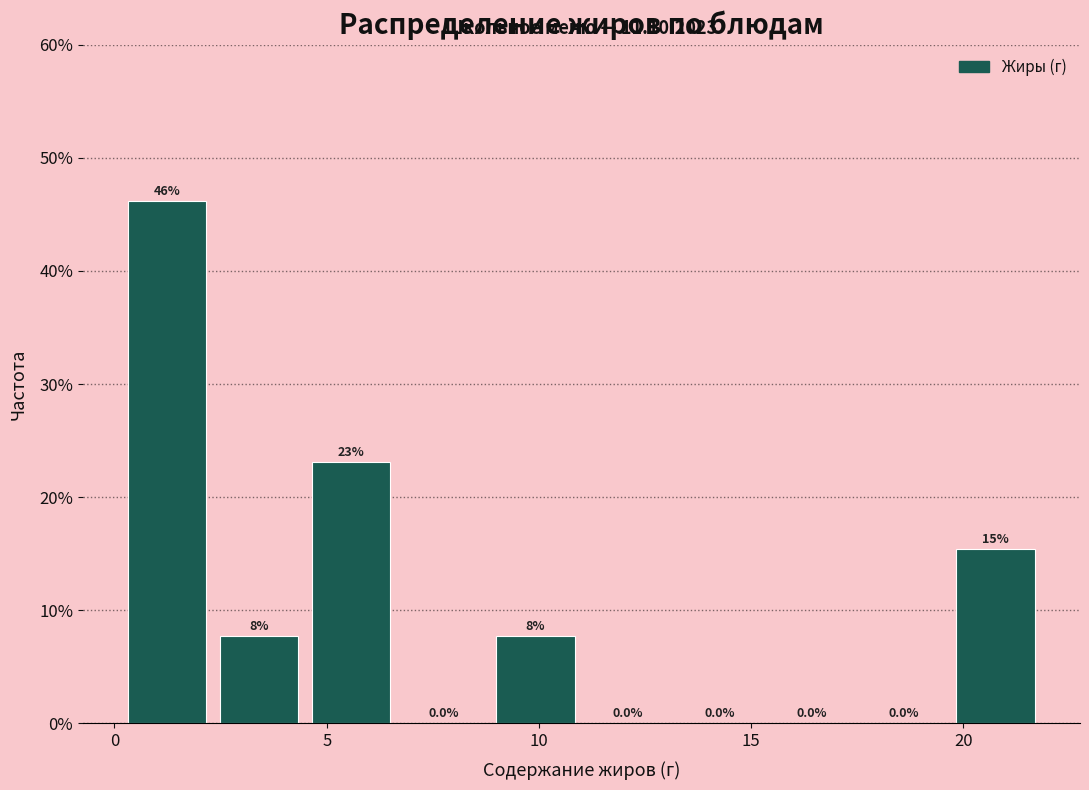

Which range on the x-axis has the tallest bar?

0.0 to 2.5